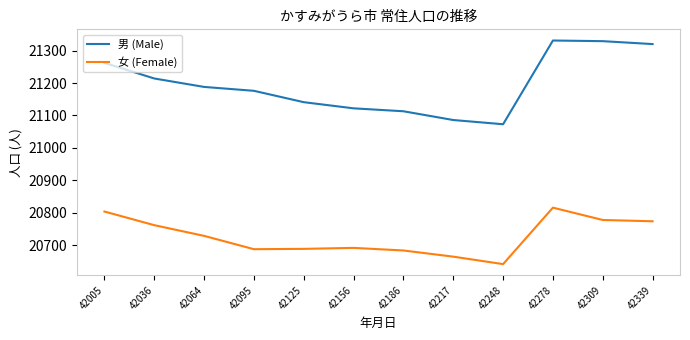

What is the average value of the 男 (Male) series?

21196